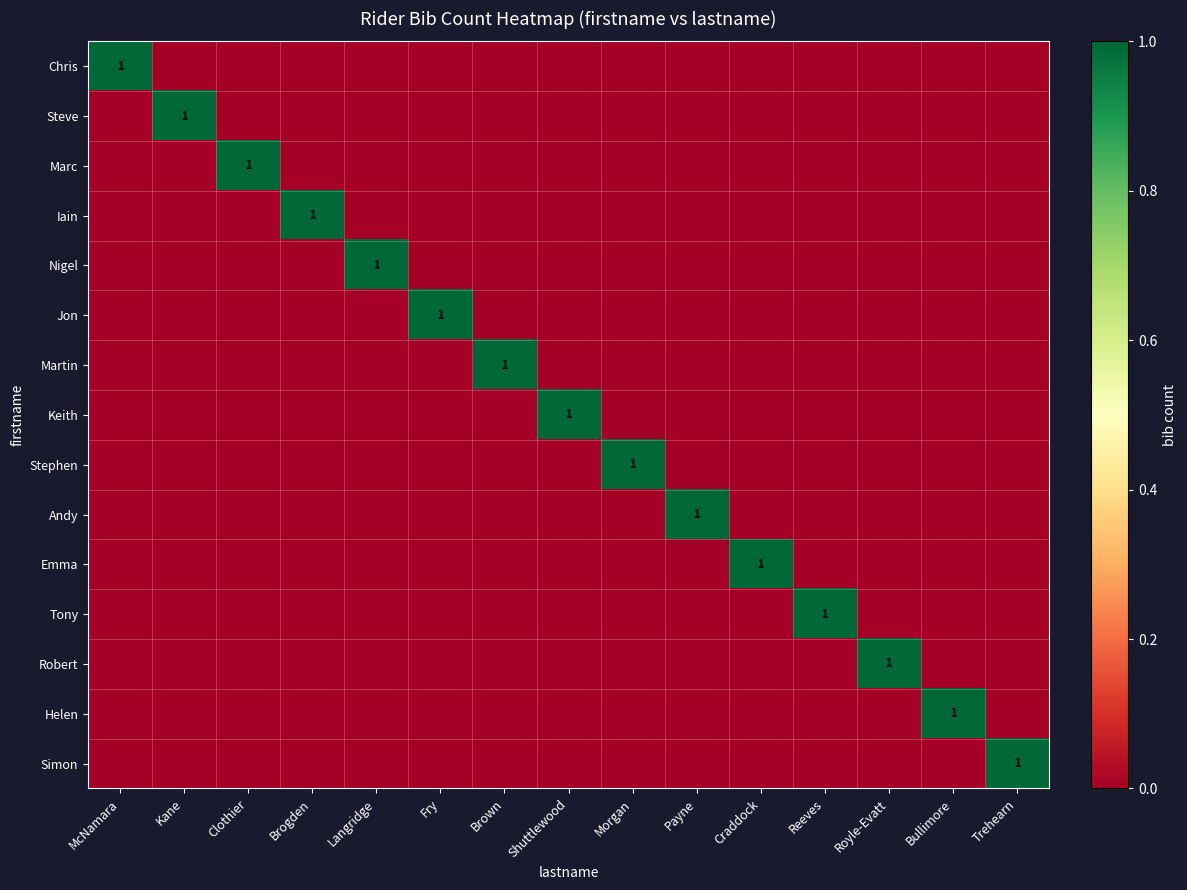

Count the number of data series in this chart.

15